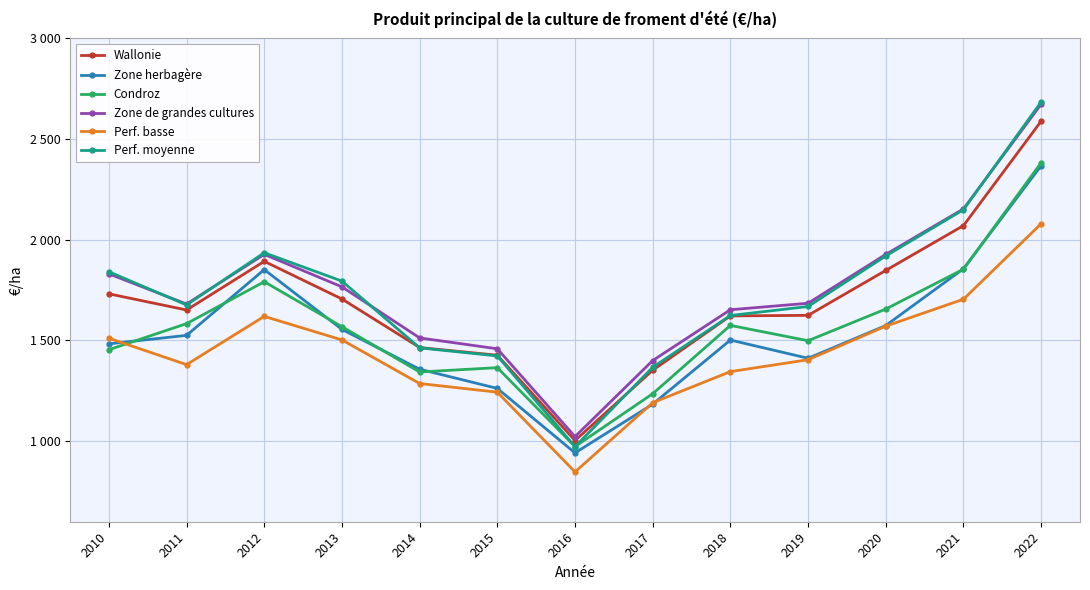

Rank the series at 2018 from lowest to highest value.

Perf. basse, Zone herbagère, Condroz, Wallonie, Perf. moyenne, Zone de grandes cultures